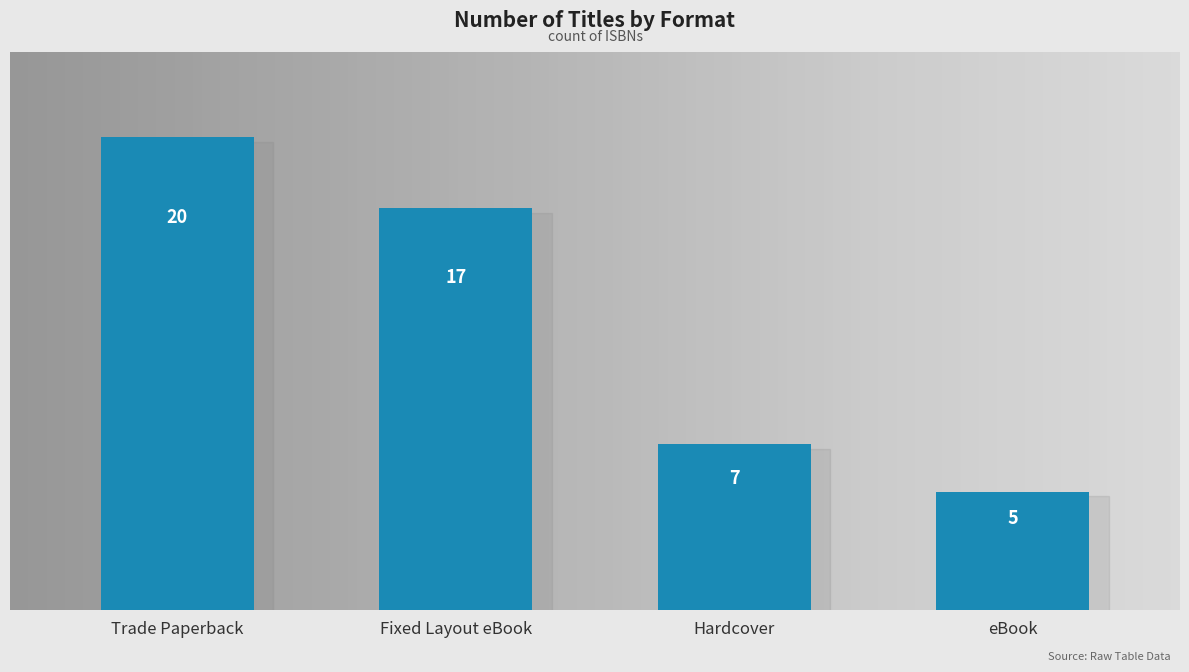

What is the average value?

12